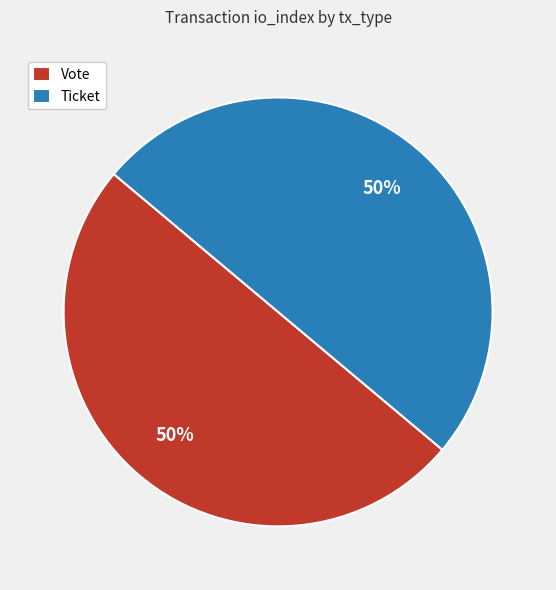

What percentage is the Vote slice, to the nearest percent?

50%